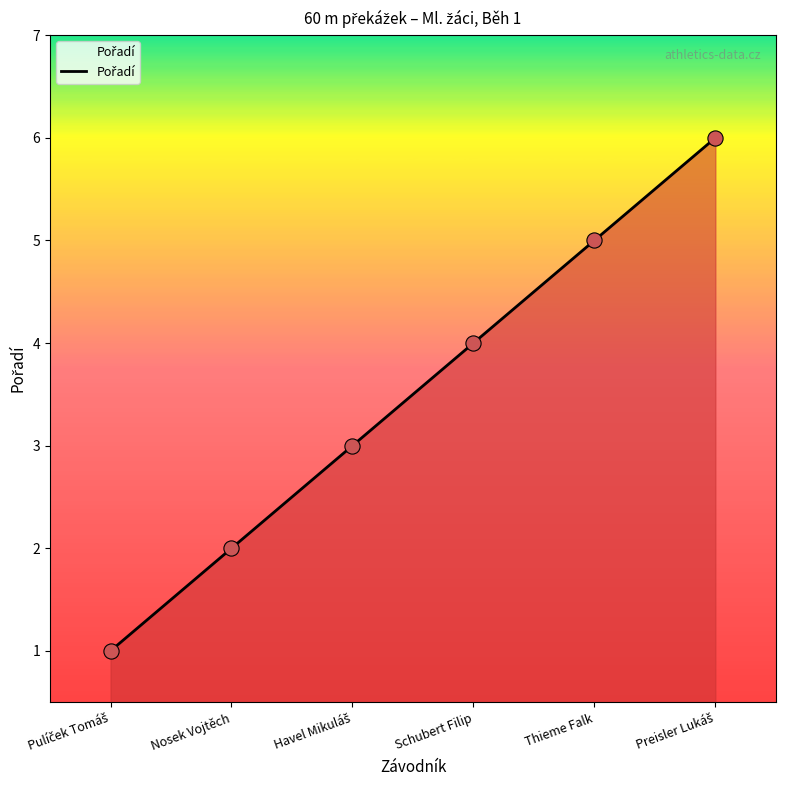

What is the change in value from Nosek Vojtěch to Thieme Falk?

+3